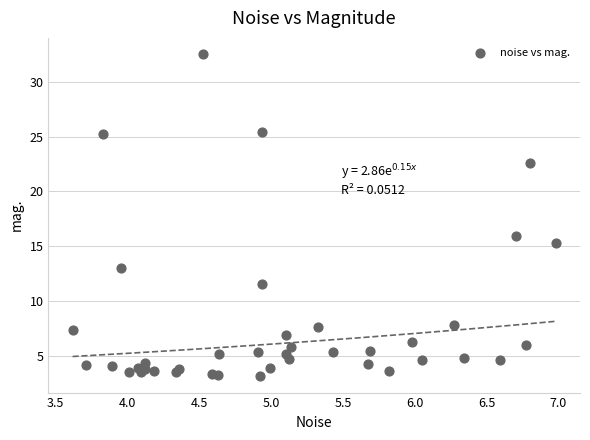

What Y value in the scatter plot is closest to 17?

15.9